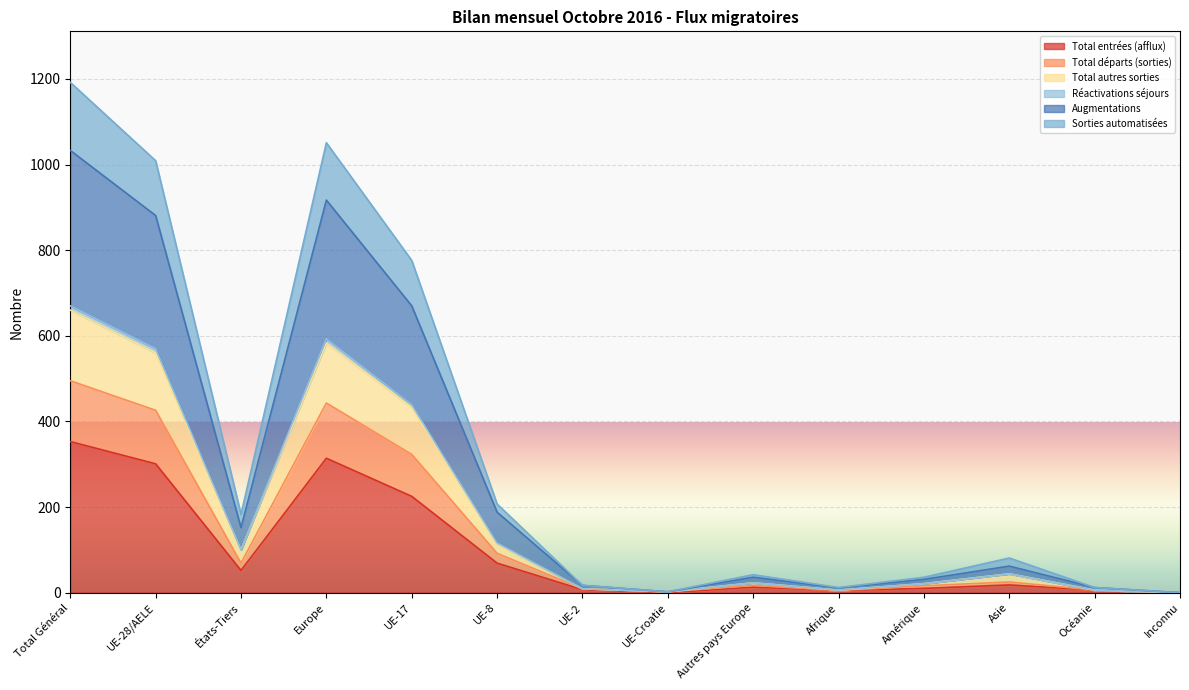

Which has a higher value, Asie or UE-2?

Asie